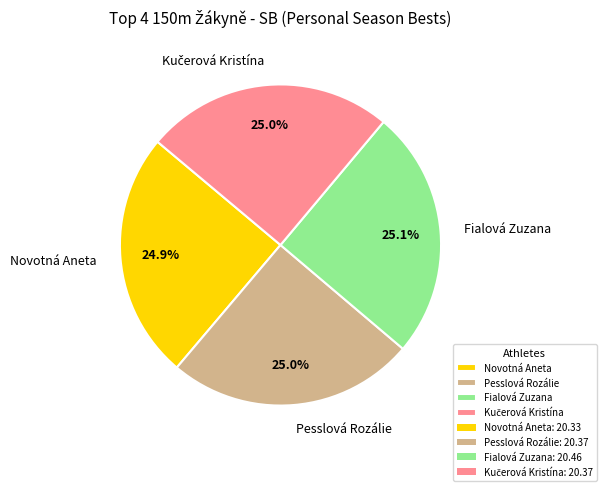

How much of the chart is everything except Novotná Aneta?

75.1%